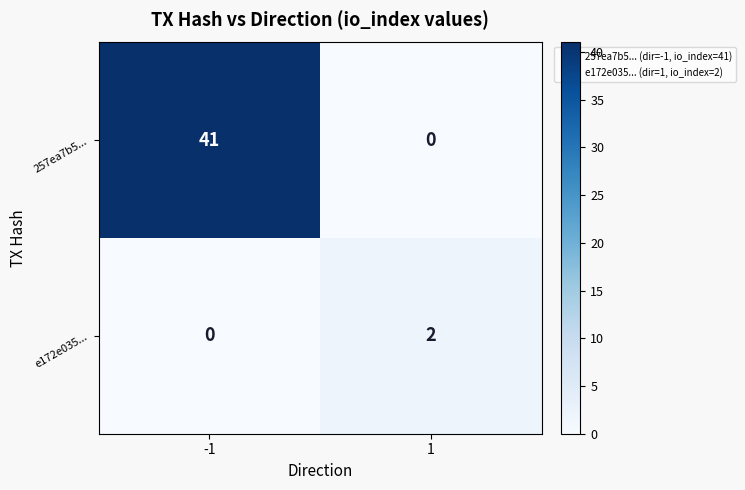

What is the difference between the highest and lowest values at -1?

41